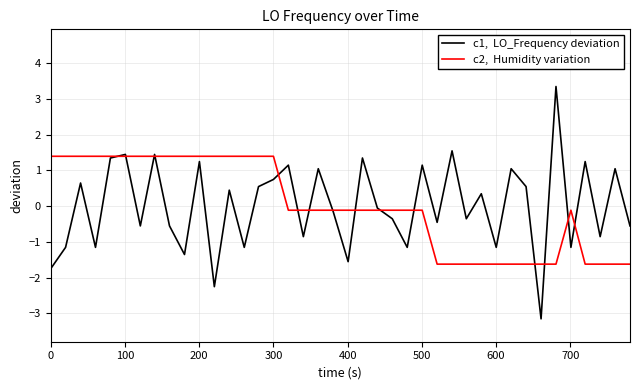

What is the smallest value displayed?

-3.2